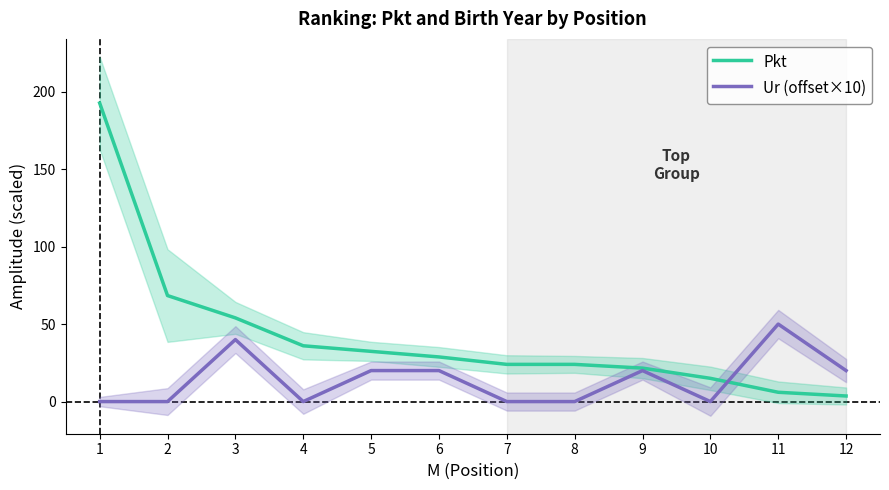

How many values in the Ur (offset×10) series exceed 20?

2